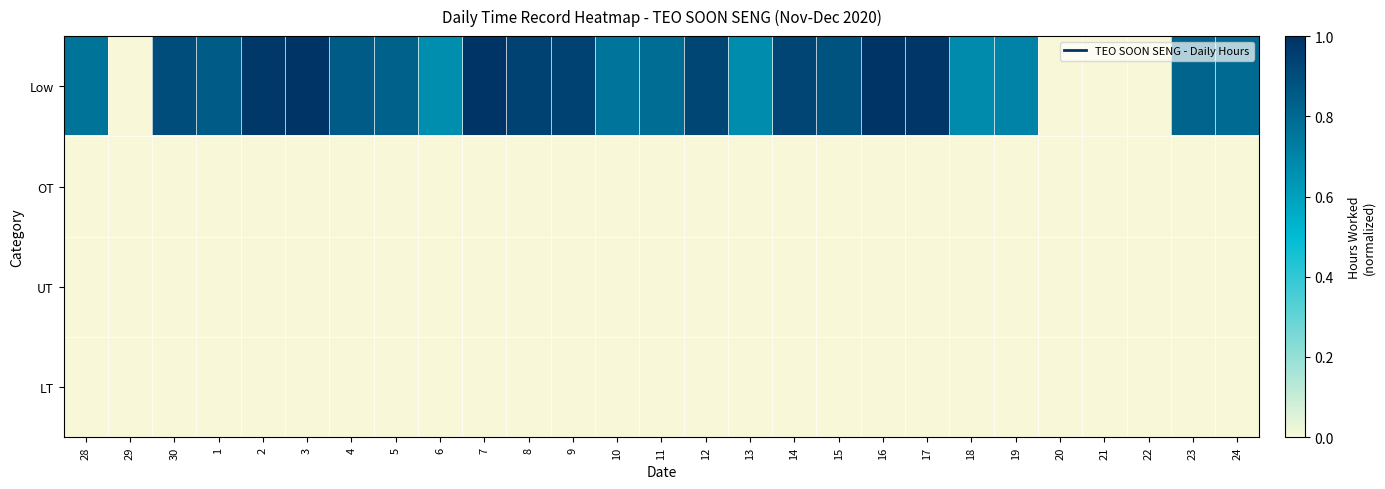

Which series has the largest range (max minus min)?

Low